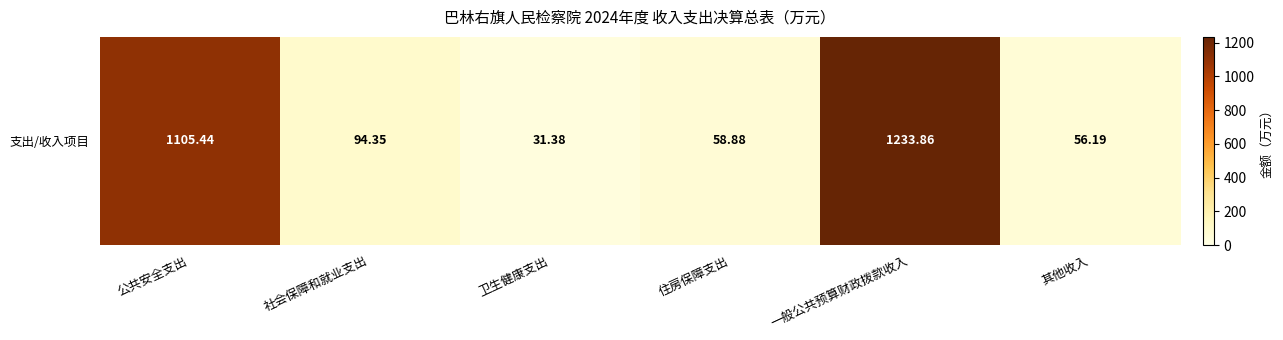

Which has a higher value, 卫生健康支出 or 住房保障支出?

住房保障支出